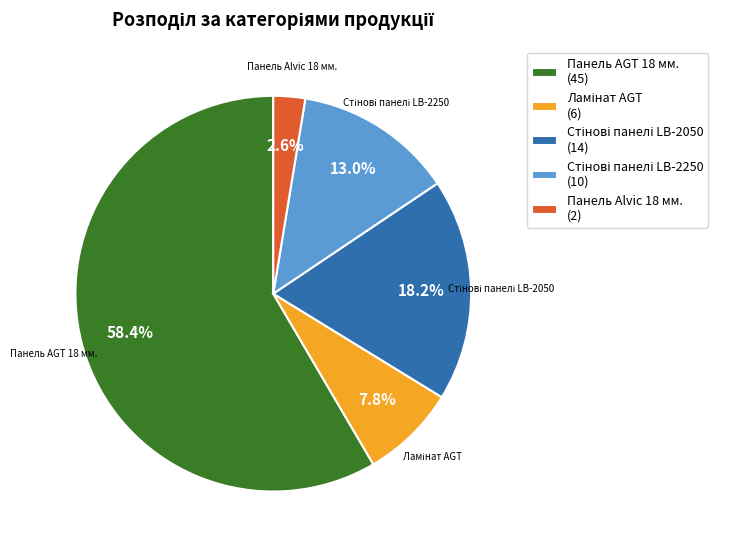

Which slice is the largest?

Панель AGT 18 мм.